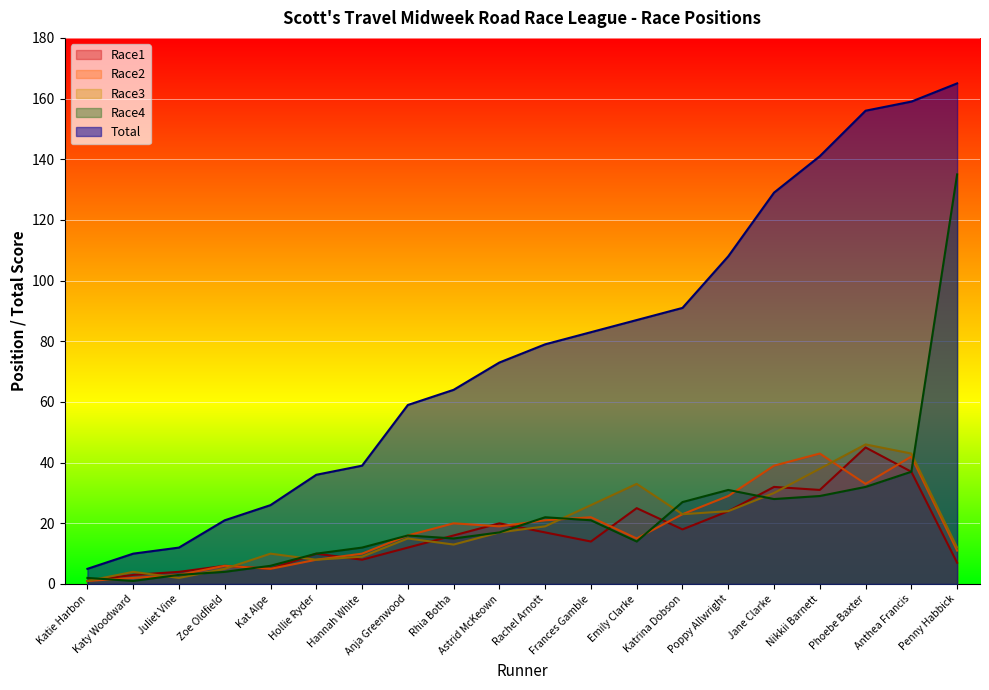

Is it true that Race3 equals 46 at Phoebe Baxter?

True